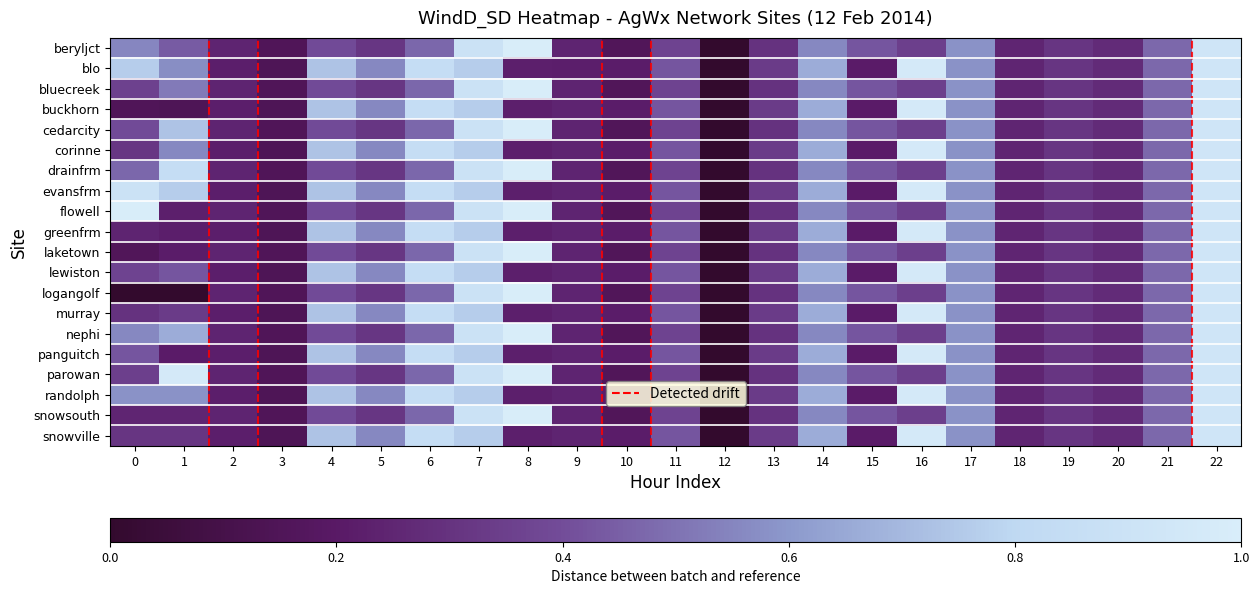

At which category does the chart reach its minimum across all series?

12